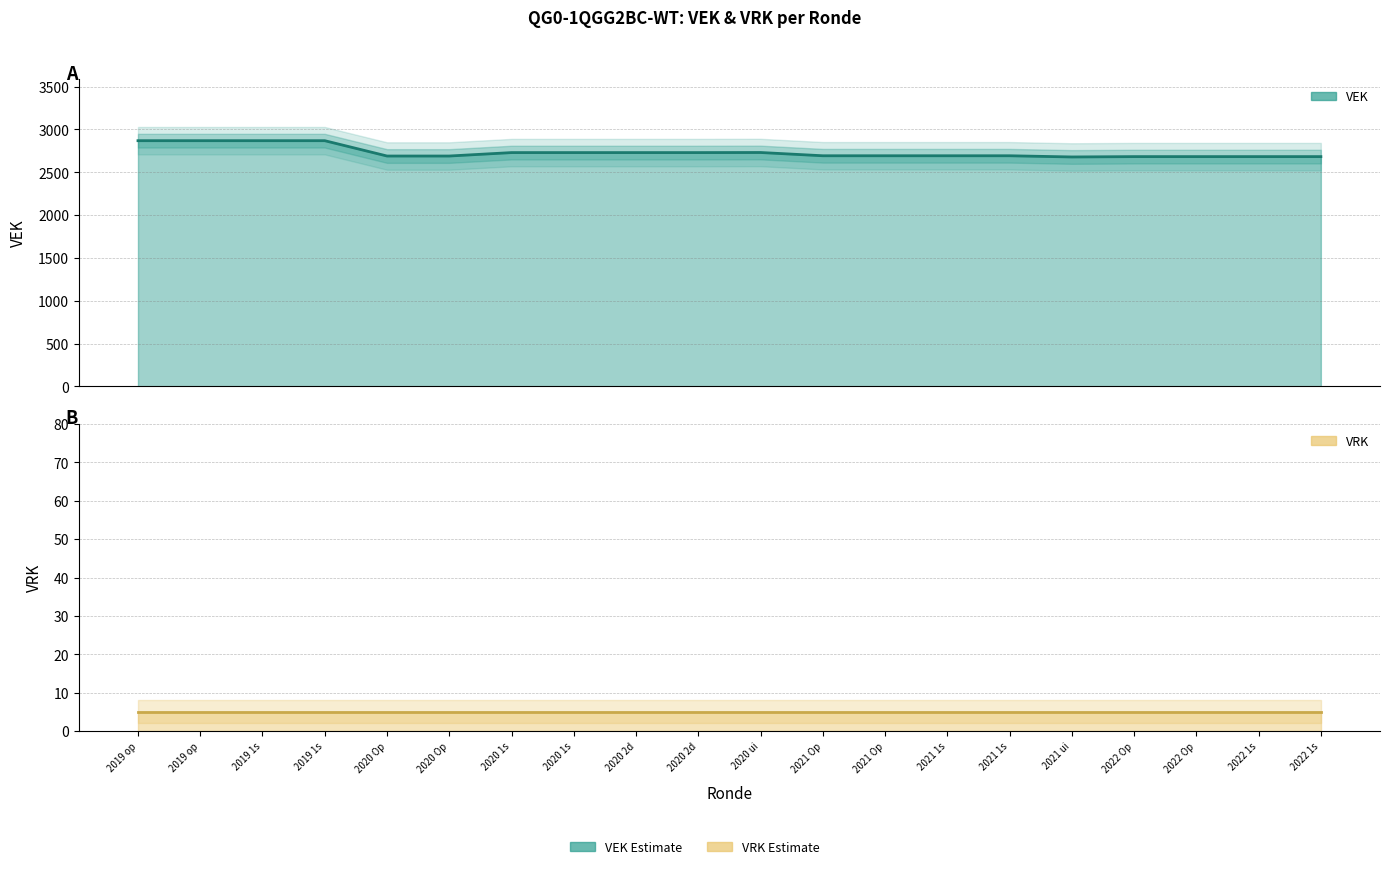

True or false: VEK (line) has more than 1 interior local peaks.

False